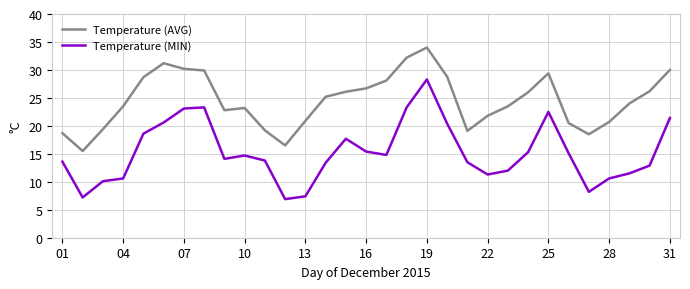

Count the number of categories in the chart.

31